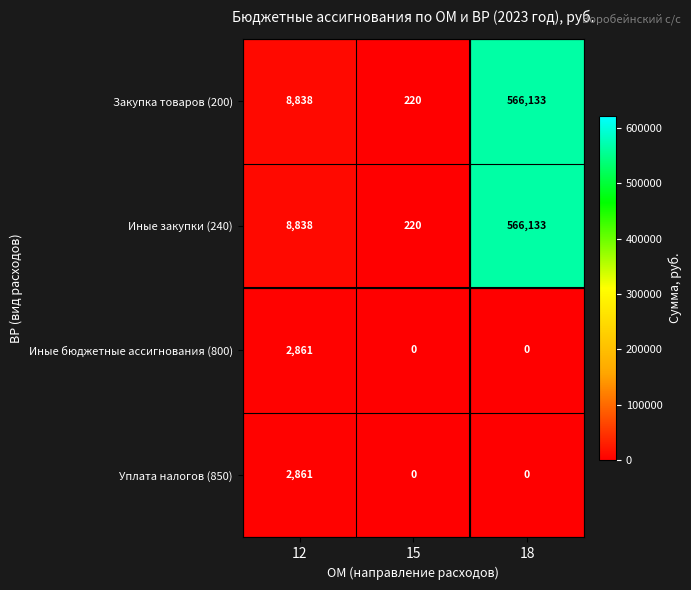

Rank the categories by Закупка товаров (200) value from lowest to highest.

15, 12, 18